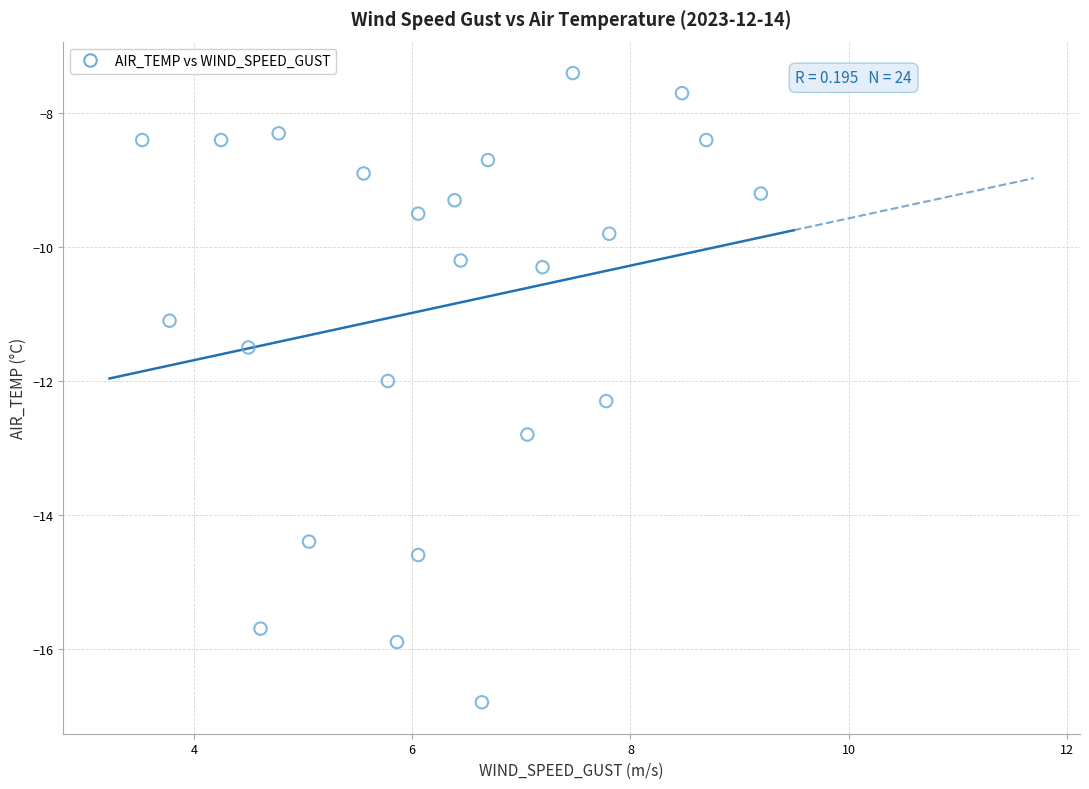

What is the range of X values (max minus min)?

5.7